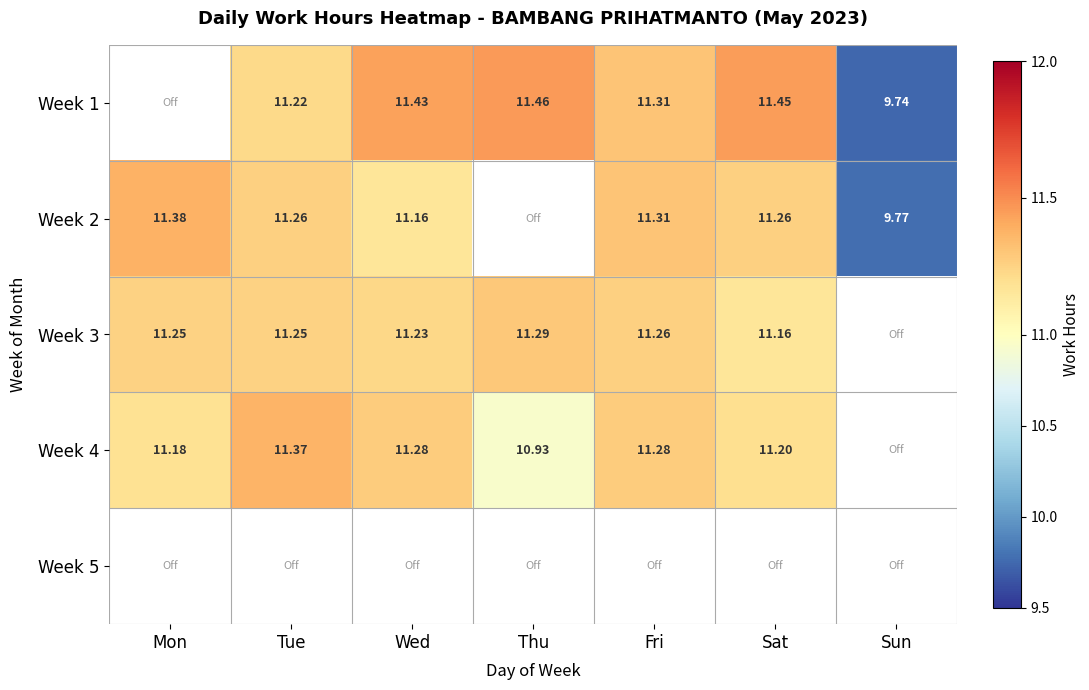

How many values in Week 3 are above zero?

6